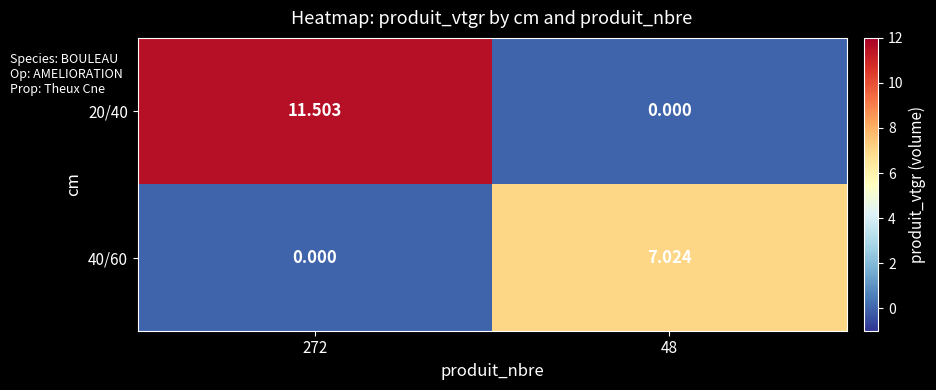

Rank the series by their average value, from highest to lowest.

20/40, 40/60